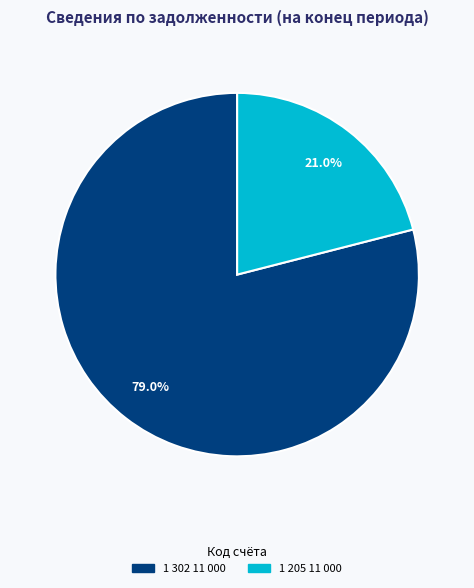

Does any single category account for the majority?

Yes